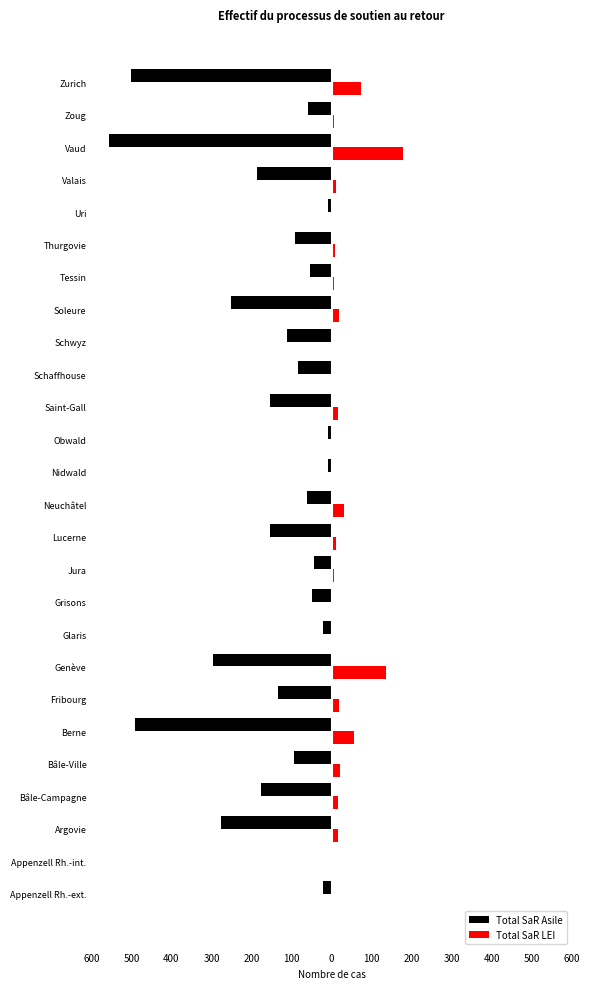

Reading left to right, list all the values displayed in this chart.

Total SaR Asile: -21	-1	-277	-176	-93	-490	-135	-295	-21	-50	-43	-153	-62	-10	-9	-153	-85	-112	-250	-53	-91	-8	-187	-556	-59	-500
Total SaR LEI: 1	0	16	15	21	56	19	137	3	2	7	12	31	2	1	15	2	0	19	7	9	2	11	178	5	74